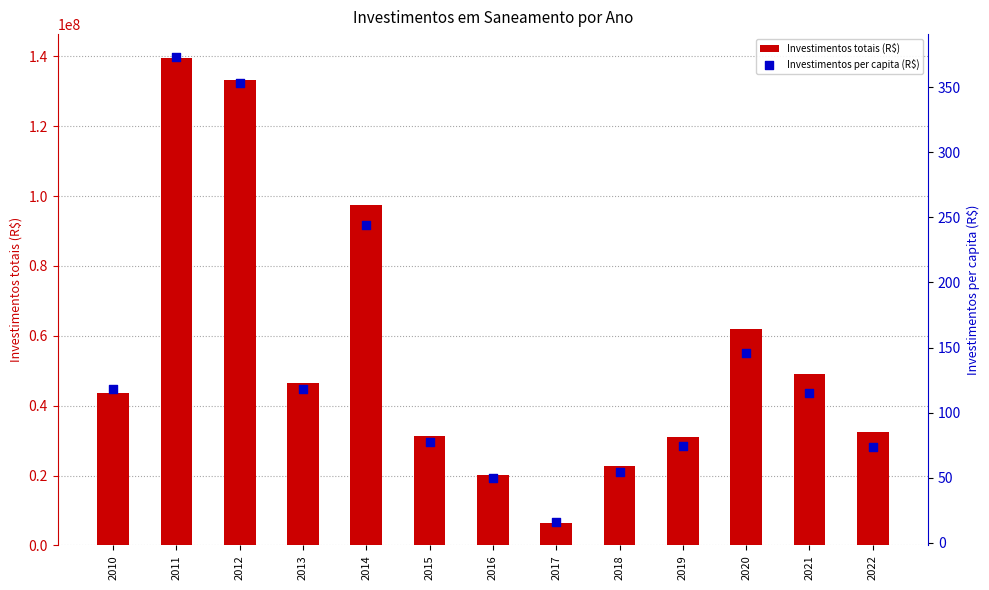

What are all the series names shown in the legend?

Investimentos totais (R$), Investimentos per capita (R$)